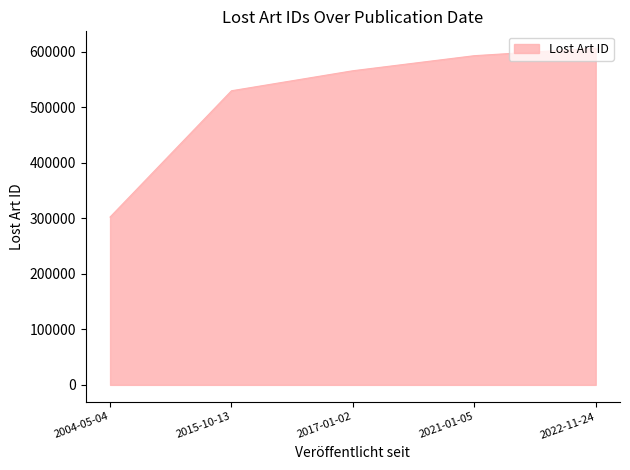

The value at 2015-10-13 is 700546. True or false?

False